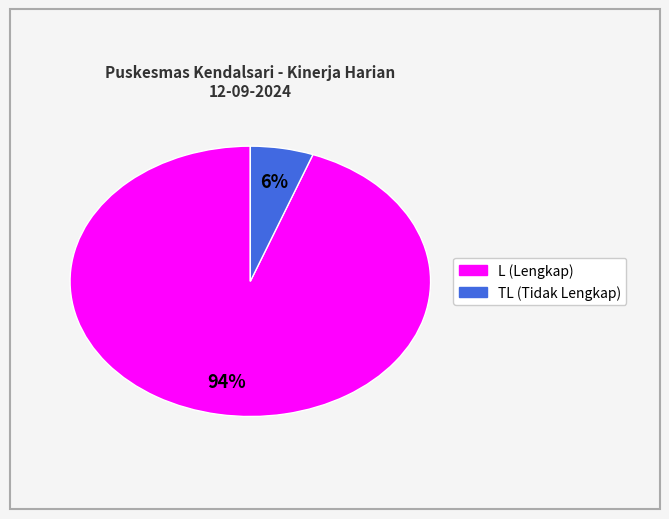

To the nearest percent, what is the average slice percentage?

50%